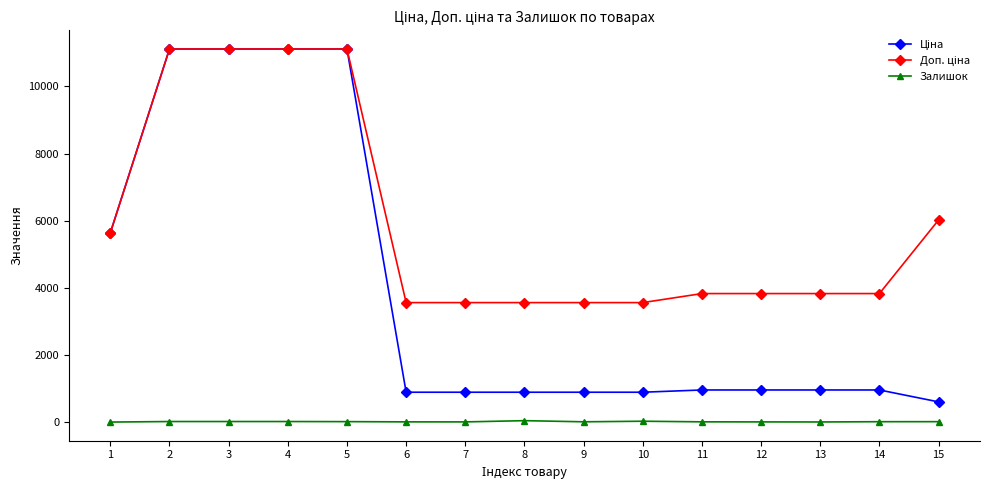

What is the greatest value displayed?

11113.6